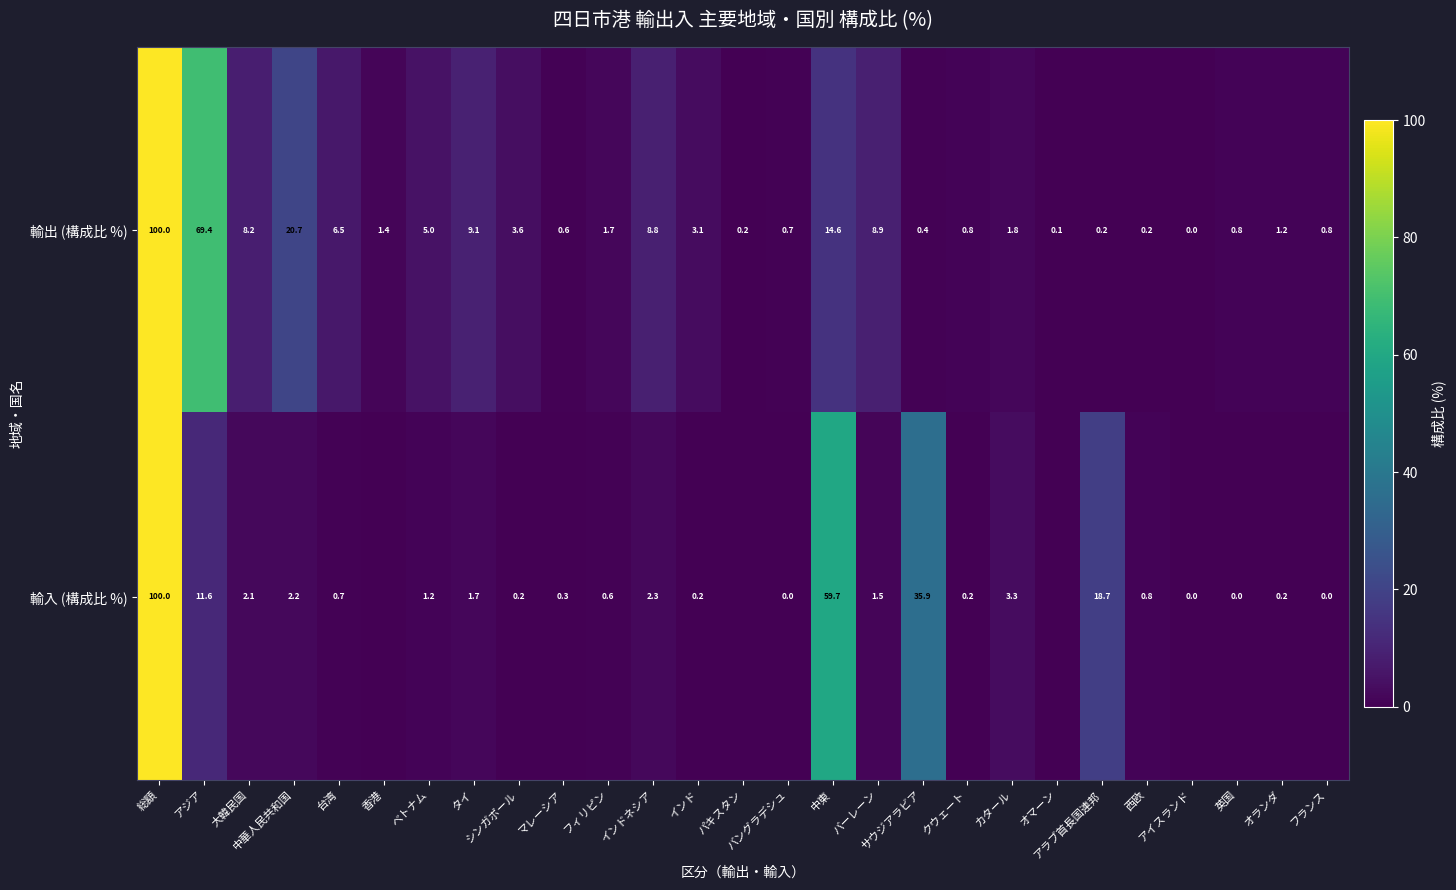

Which has a higher value, アラブ首長国連邦 or マレーシア?

マレーシア